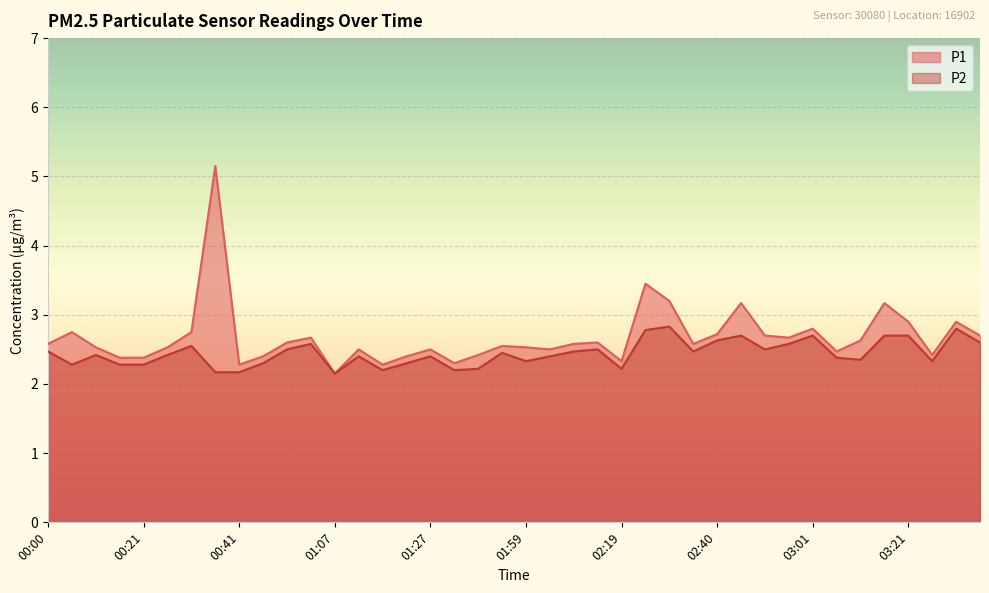

Which series has the largest total across all categories?

P1